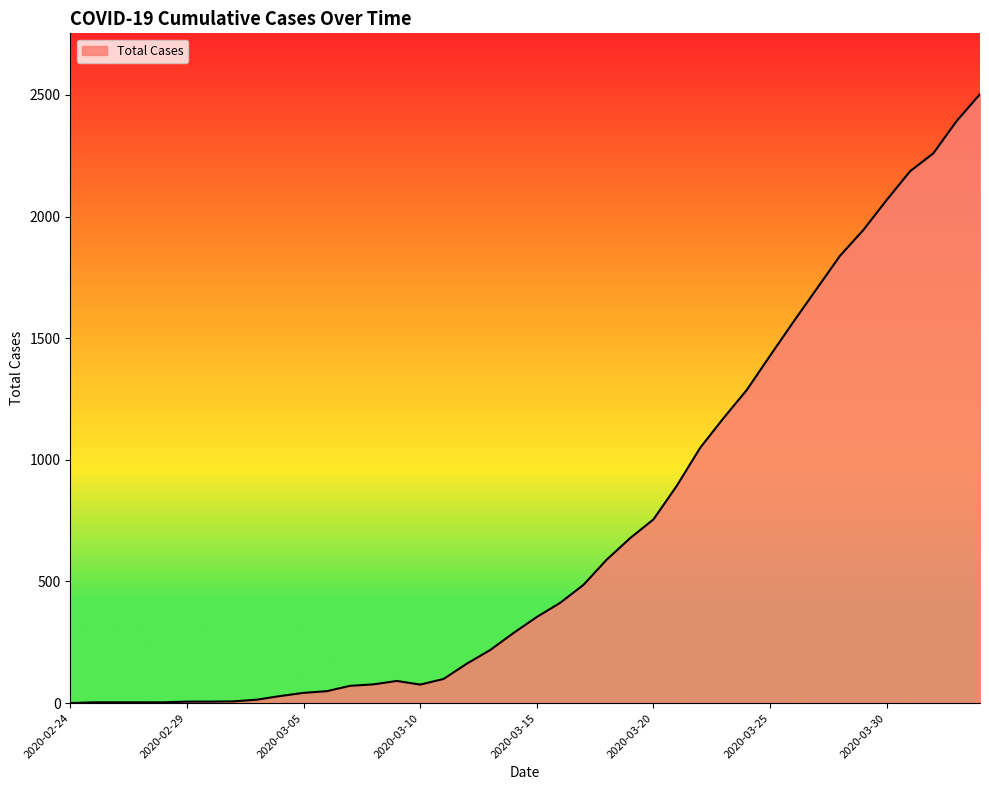

What is the maximum value shown in the chart?

2503